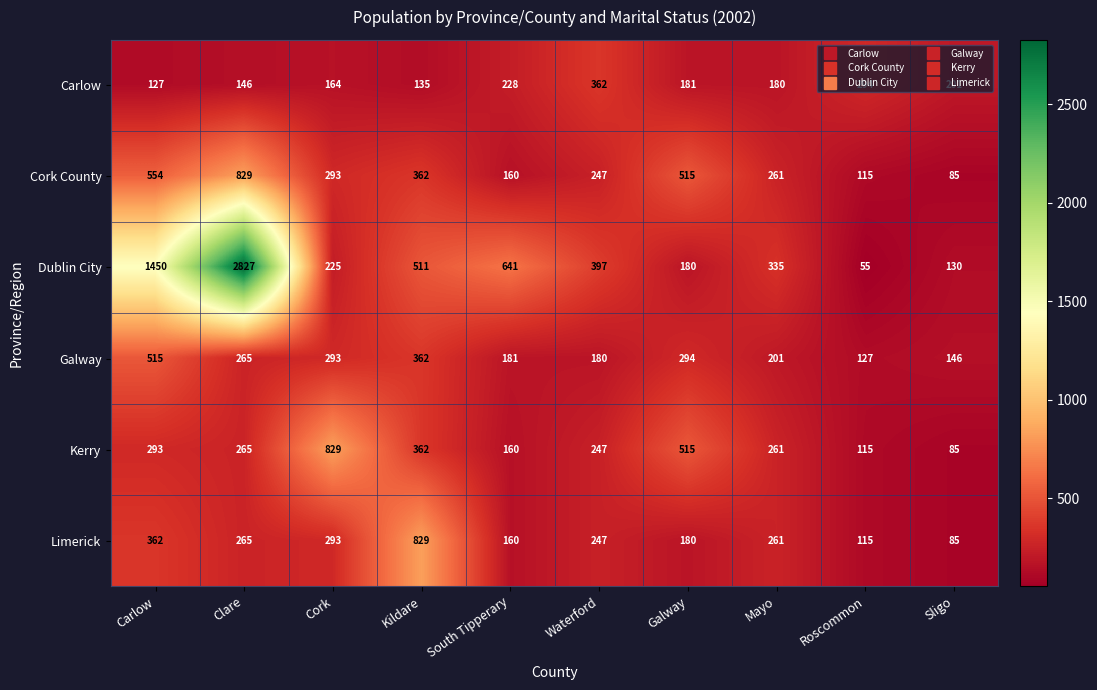

The Galway series shows 201 at Mayo. True or false?

True